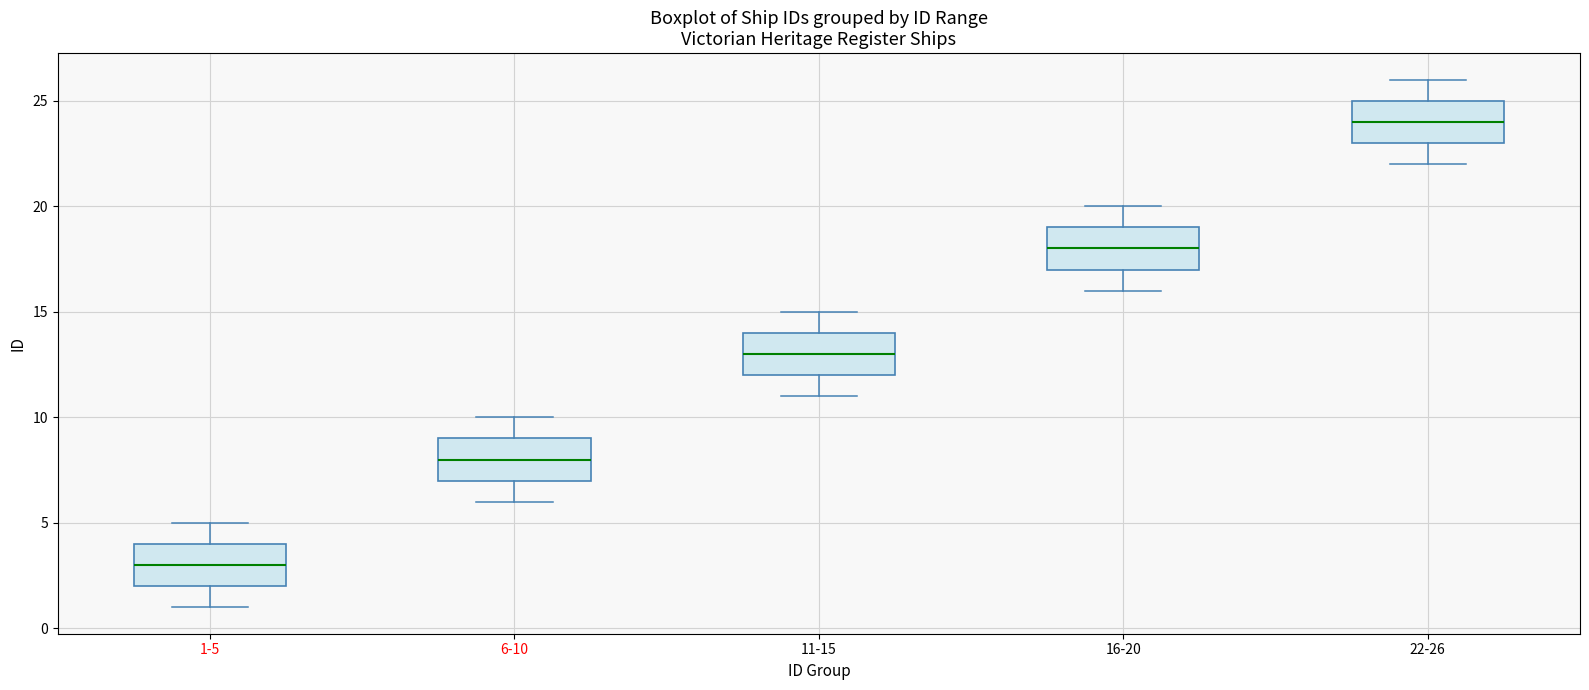

Reading left to right, read every box against the y-axis: the position of its median line, the range the box covers, and the ends of its whiskers. The values are not printed on the chart, so give them approximately, as read against the axis.

1-5: median 3, box 2 to 4, whiskers 1 to 5
6-10: median 8, box 7 to 9, whiskers 6 to 10
11-15: median 13, box 12 to 14, whiskers 11 to 15
16-20: median 18, box 17 to 19, whiskers 16 to 20
22-26: median 24, box 23 to 25, whiskers 22 to 26